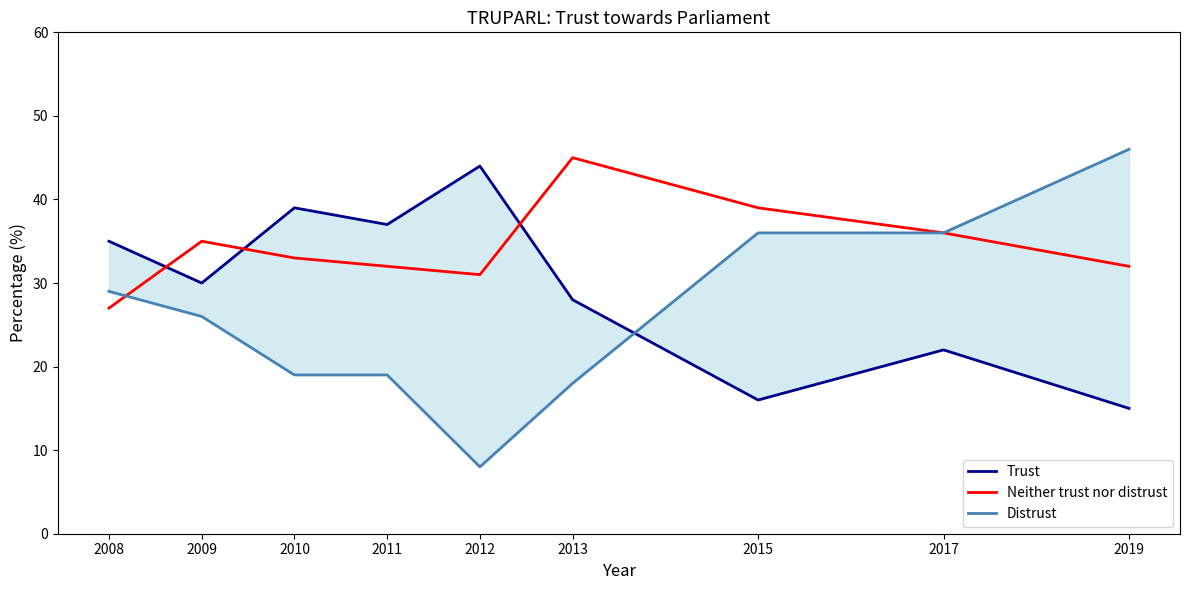

What is the difference between the highest and lowest values at 2009?

9